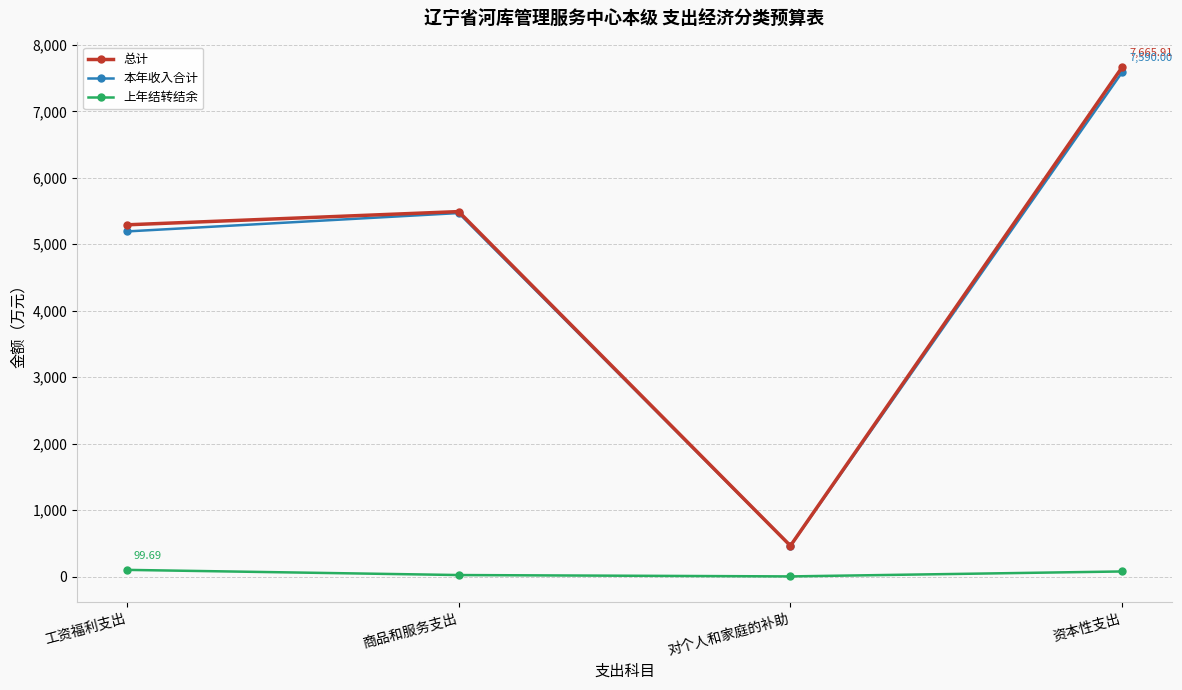

At which category is the sum across all series the highest?

资本性支出